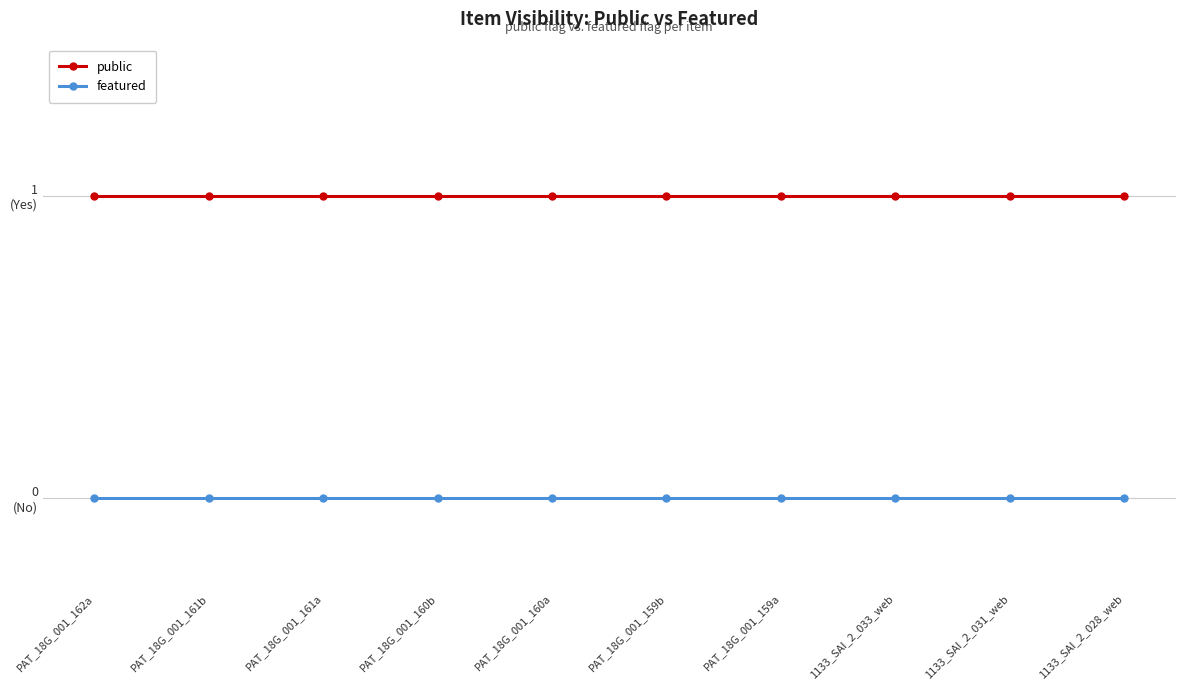

At which category is the sum across all series the highest?

PAT_18G_001_162a